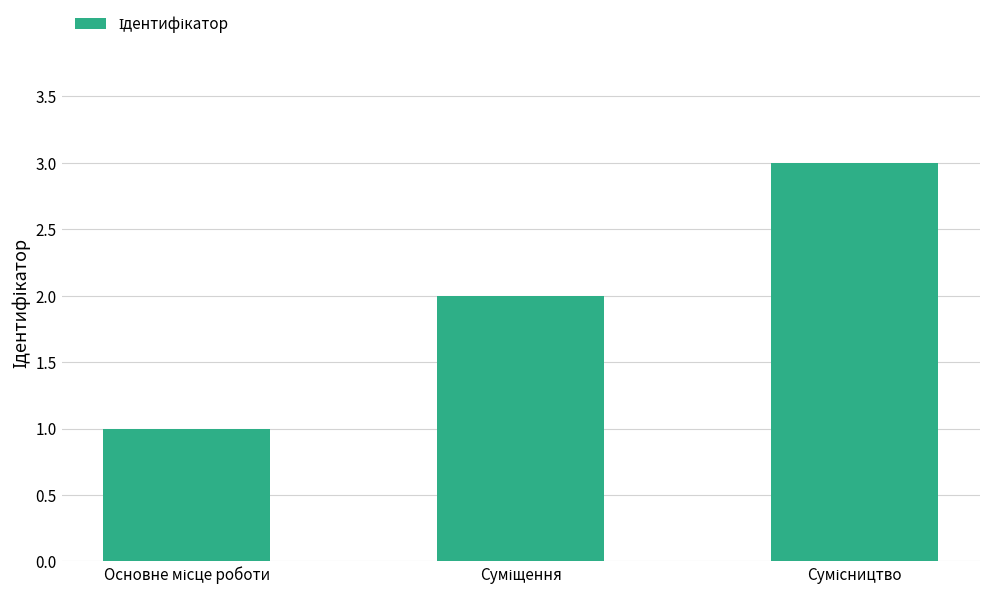

What is the greatest value displayed?

3